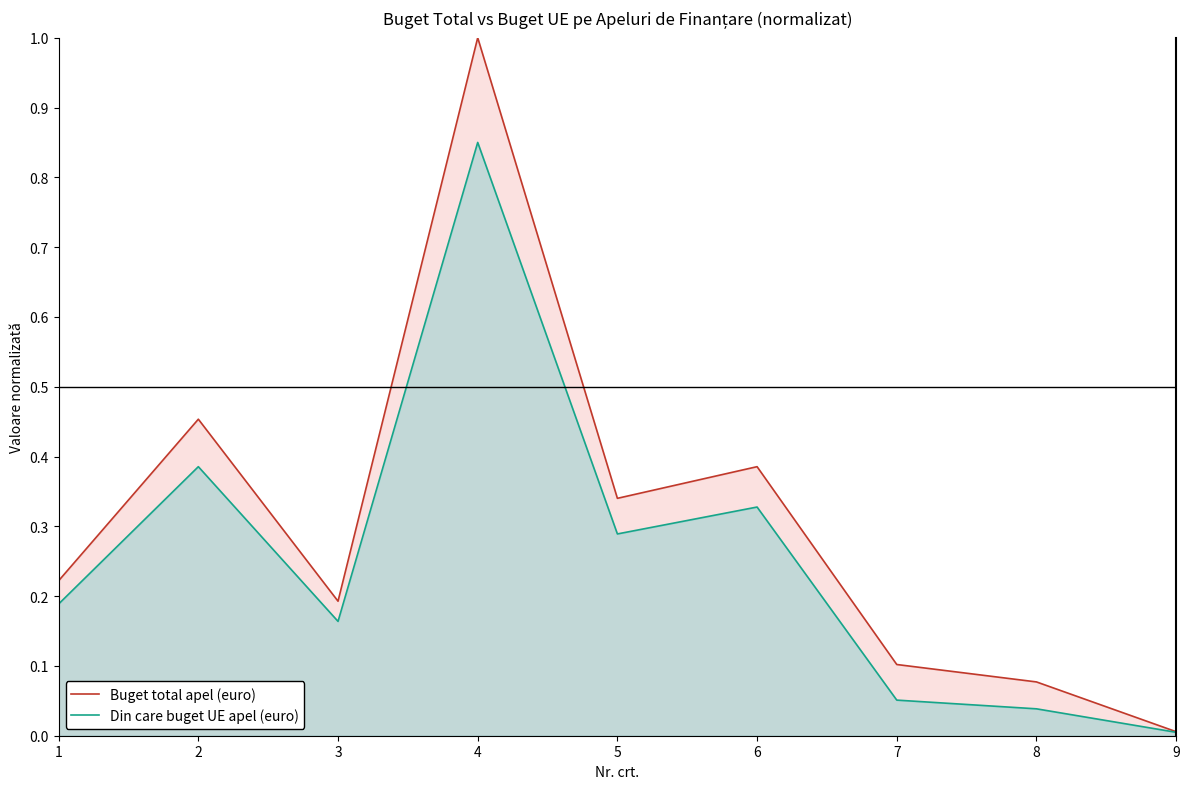

Reading right to left, list all the values displayed in this chart.

Buget total apel (euro): 9=0.0	8=0.1	7=0.1	6=0.4	5=0.3	4=1.0	3=0.2	2=0.5	1=0.2
Din care buget UE apel (euro): 9=0.0	8=0.0	7=0.1	6=0.3	5=0.3	4=0.8	3=0.2	2=0.4	1=0.2